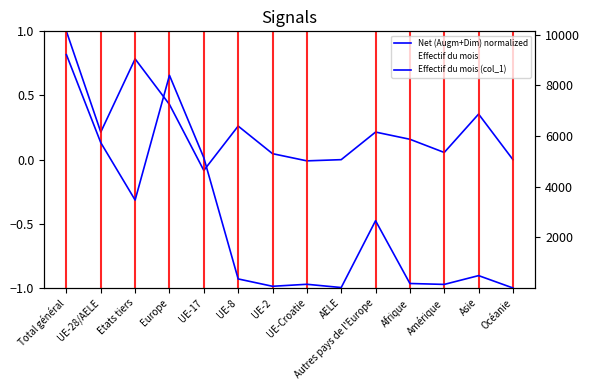

At how many categories does at least one series exceed 4427?

4